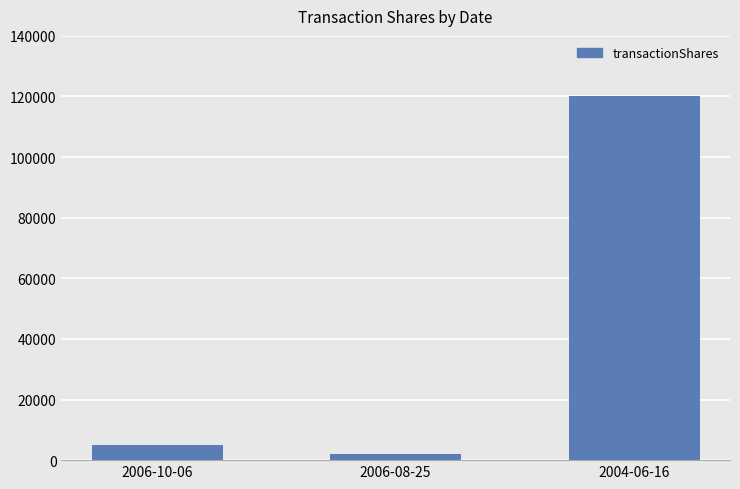

How many bars are there in total?

3